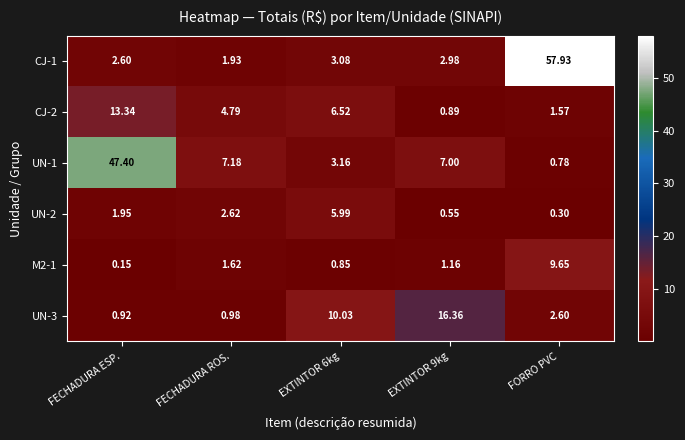

At which label is UN-2 closest to 3?

FECHADURA ROS.